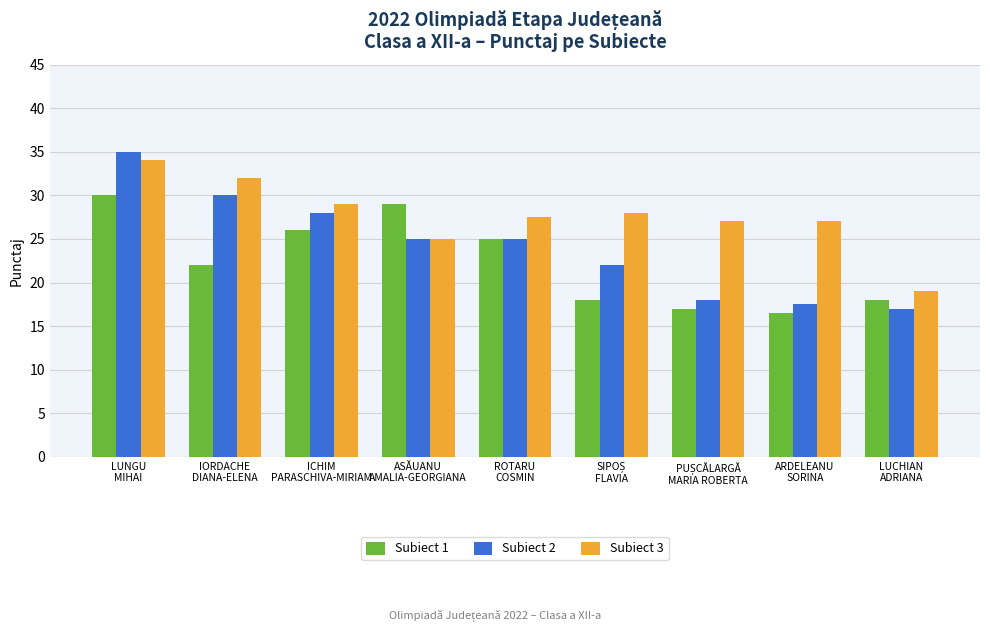

How many bars are there in total?

27